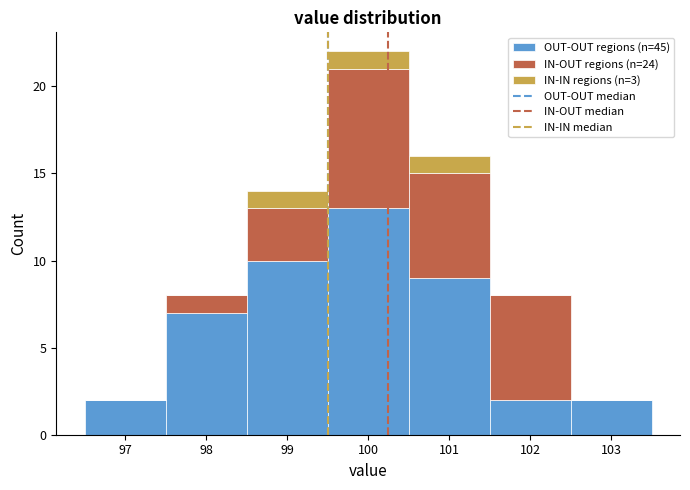

Which range on the x-axis has the tallest stacked bar (by total height)?

99.5 to 100.5